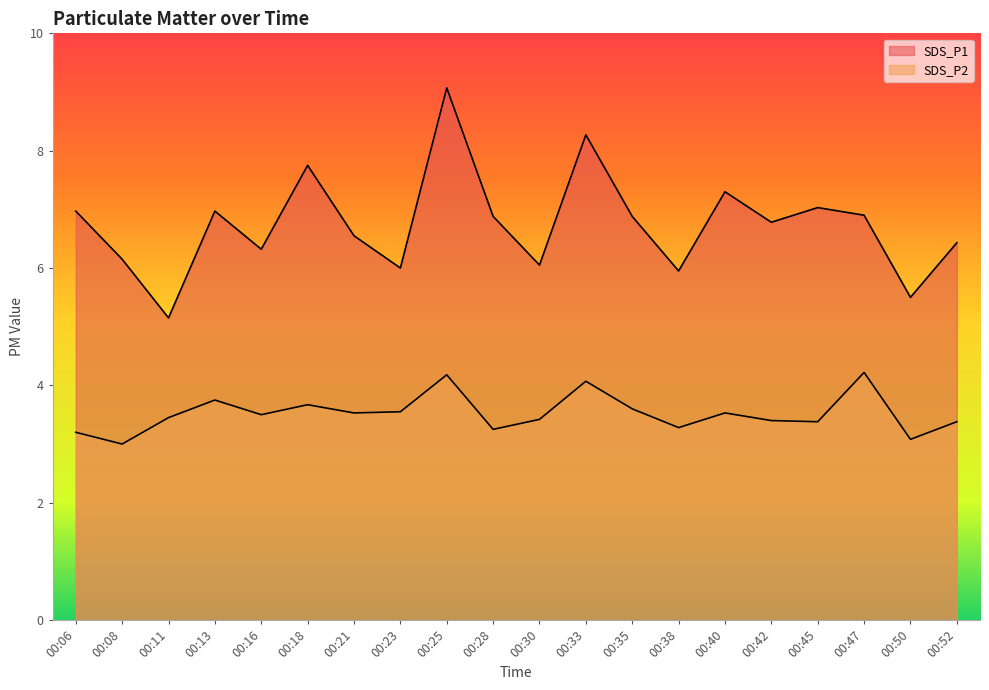

What are all the series names shown in the legend?

SDS_P1, SDS_P2